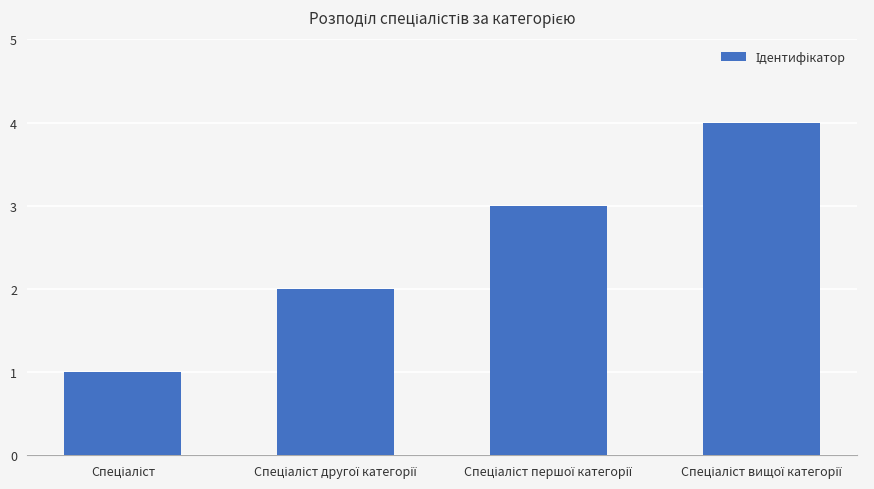

What is the maximum value shown in the chart?

4